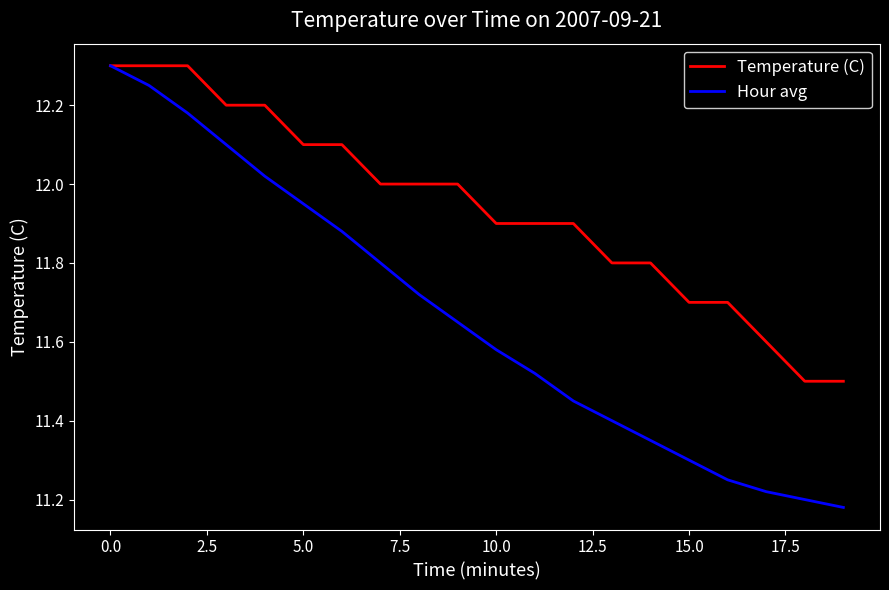

What are all the series names shown in the legend?

Temperature (C), Hour avg